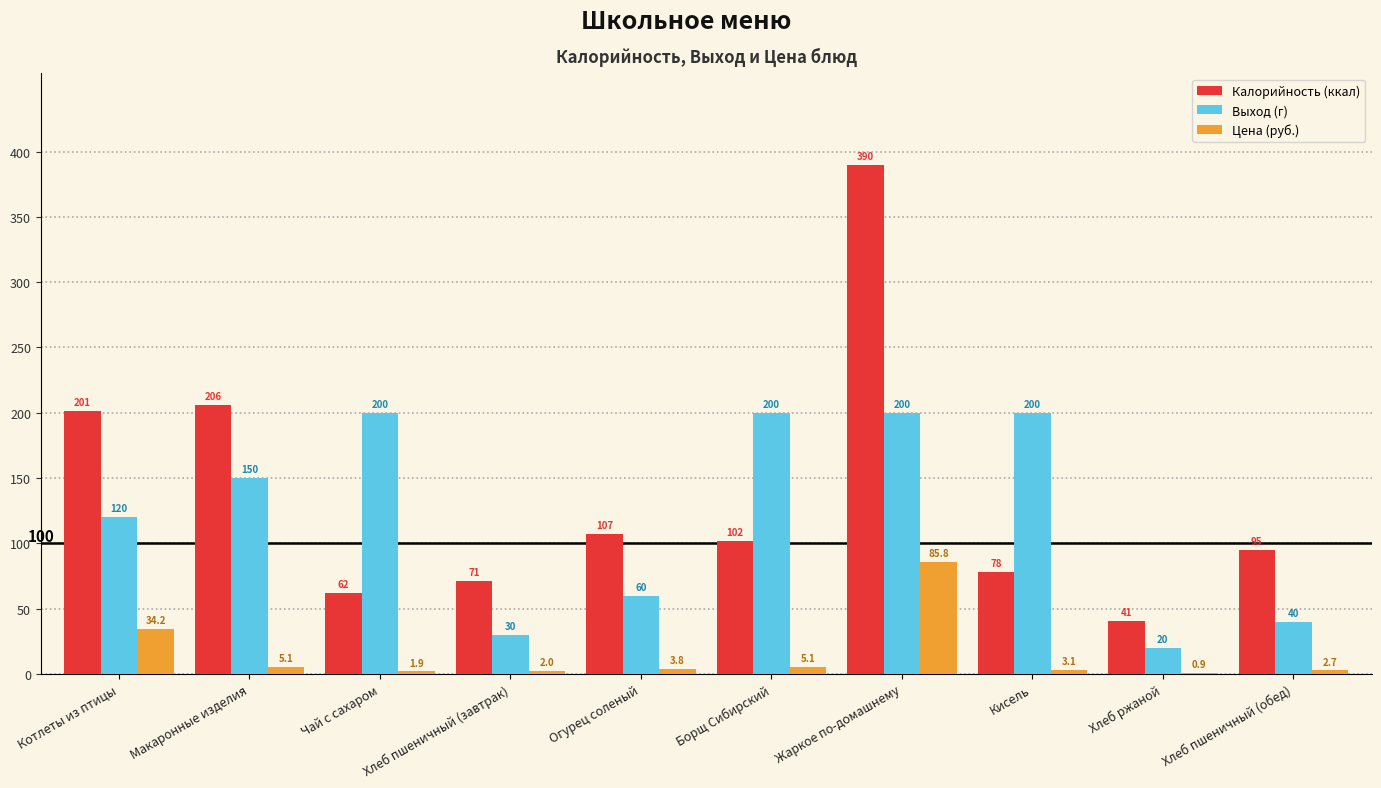

Read the Цена (руб.) value at Борщ Сибирский.

5.1